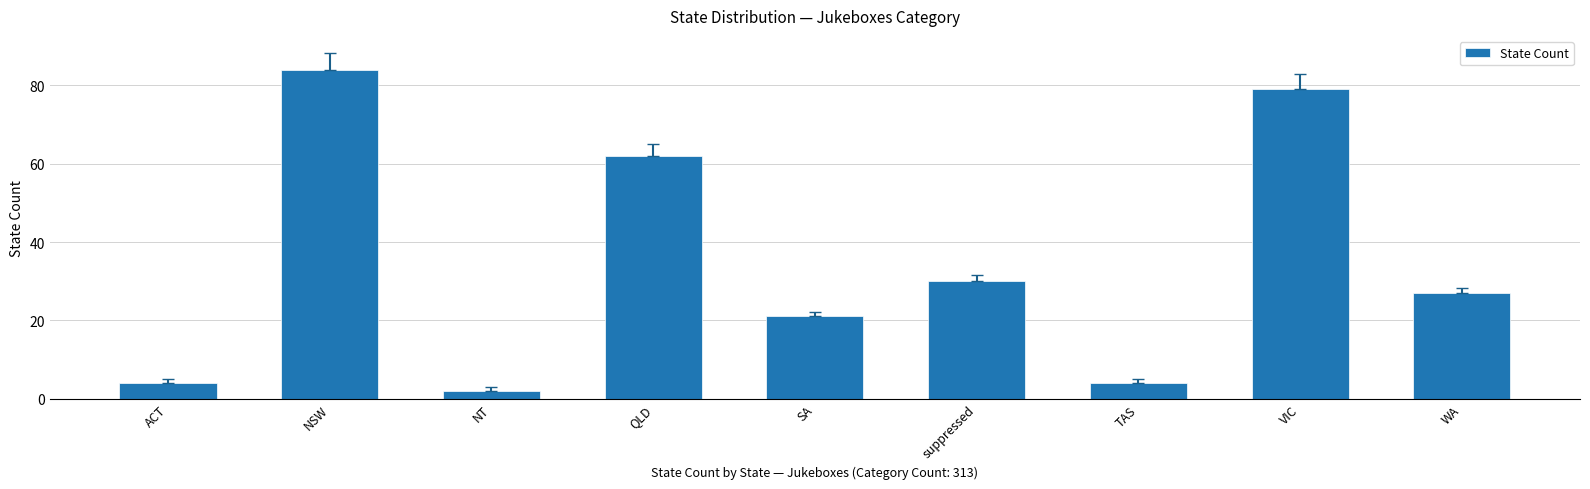

What is the average value?

35